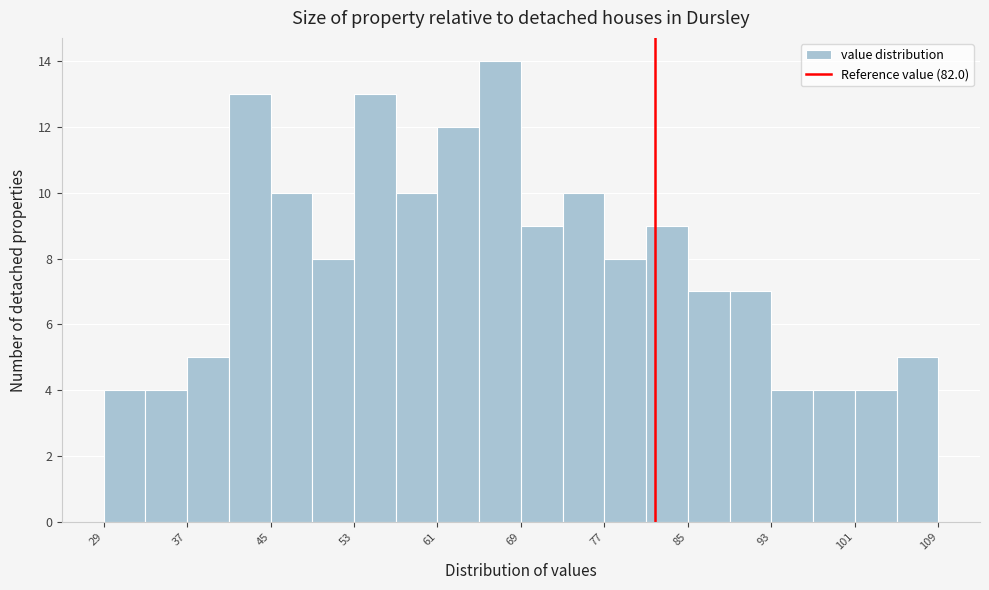

What is the height of the bar covering 73 to 77 on the x-axis? Neither the bar edges nor the heights are printed on the chart, so give them approximately, as read against the axes.

10